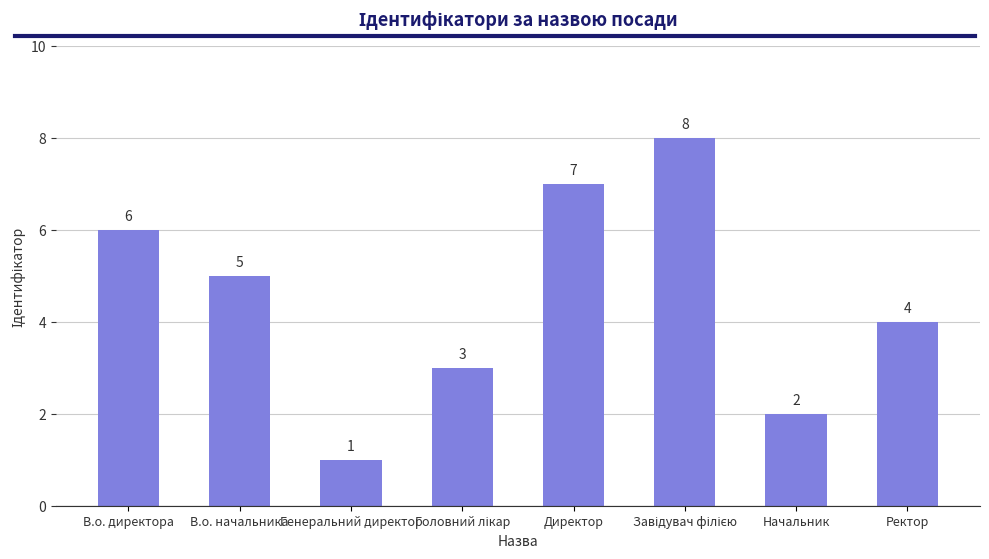

Reading right to left, extract all data points from this chart.

4	2	8	7	3	1	5	6